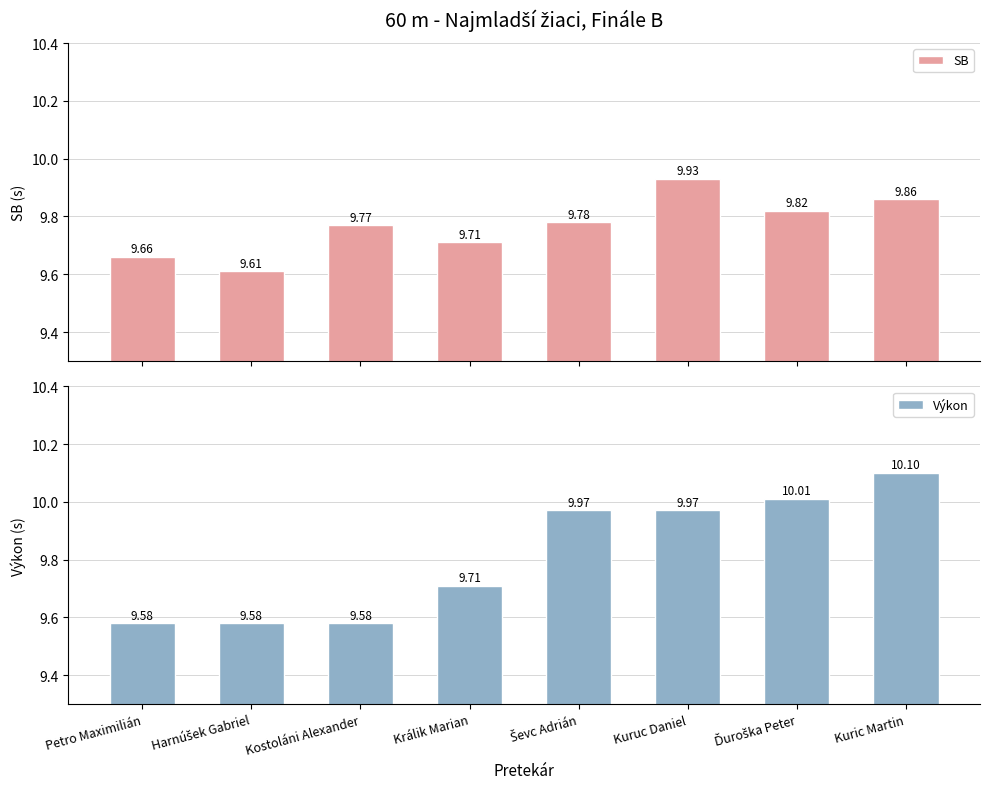

Reading left to right, list all the values displayed in this chart.

SB: 9.7	9.6	9.8	9.7	9.8	9.9	9.8	9.9
Výkon: 9.6	9.6	9.6	9.7	10.0	10.0	10.0	10.1